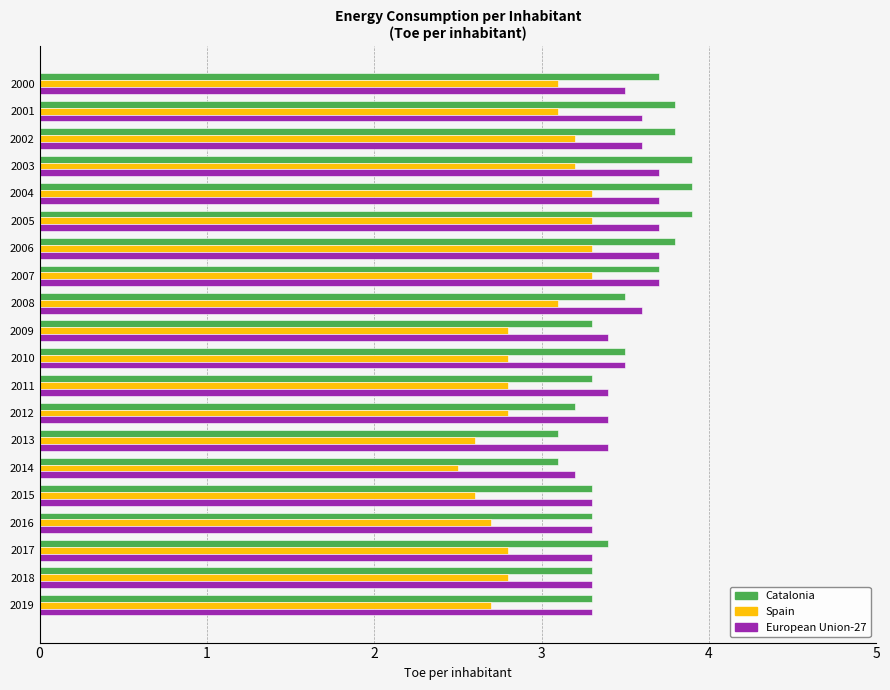

What are all the series names shown in the legend?

Catalonia, Spain, European Union-27